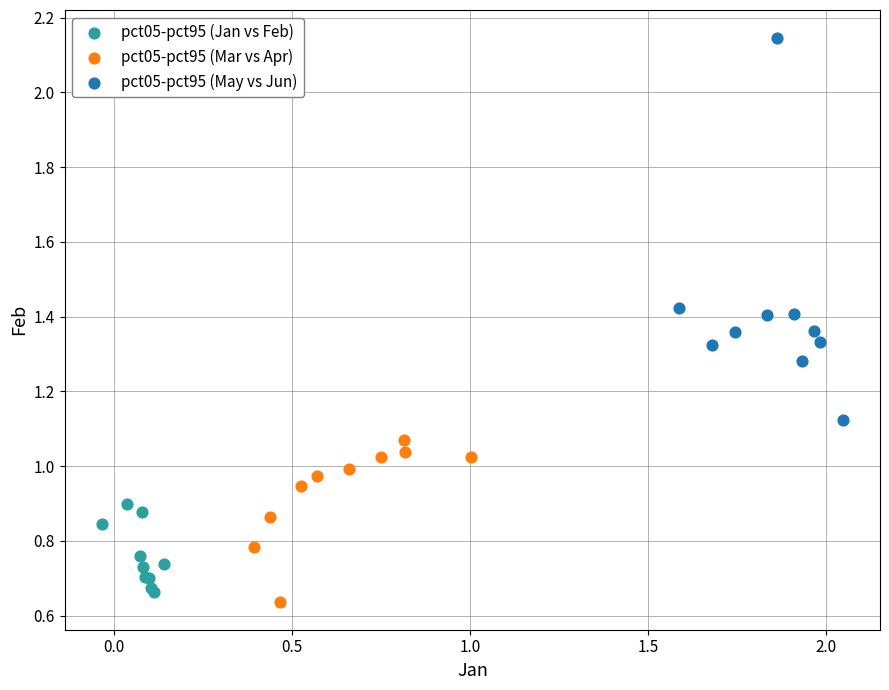

Which series contains the highest Y value?

pct05-pct95 (May vs Jun)